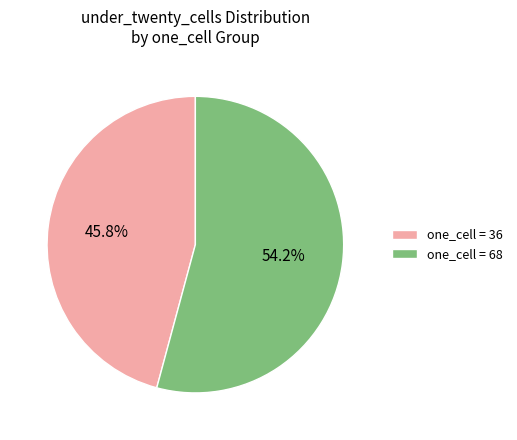

Approximately how many times larger is the value at one_cell = 68 compared to one_cell = 36?

1.2